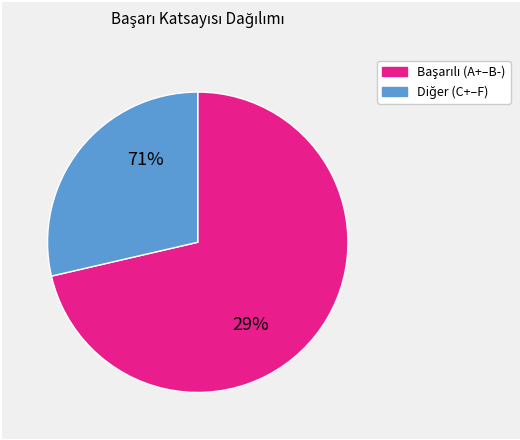

Which has a higher value, F or B+?

B+